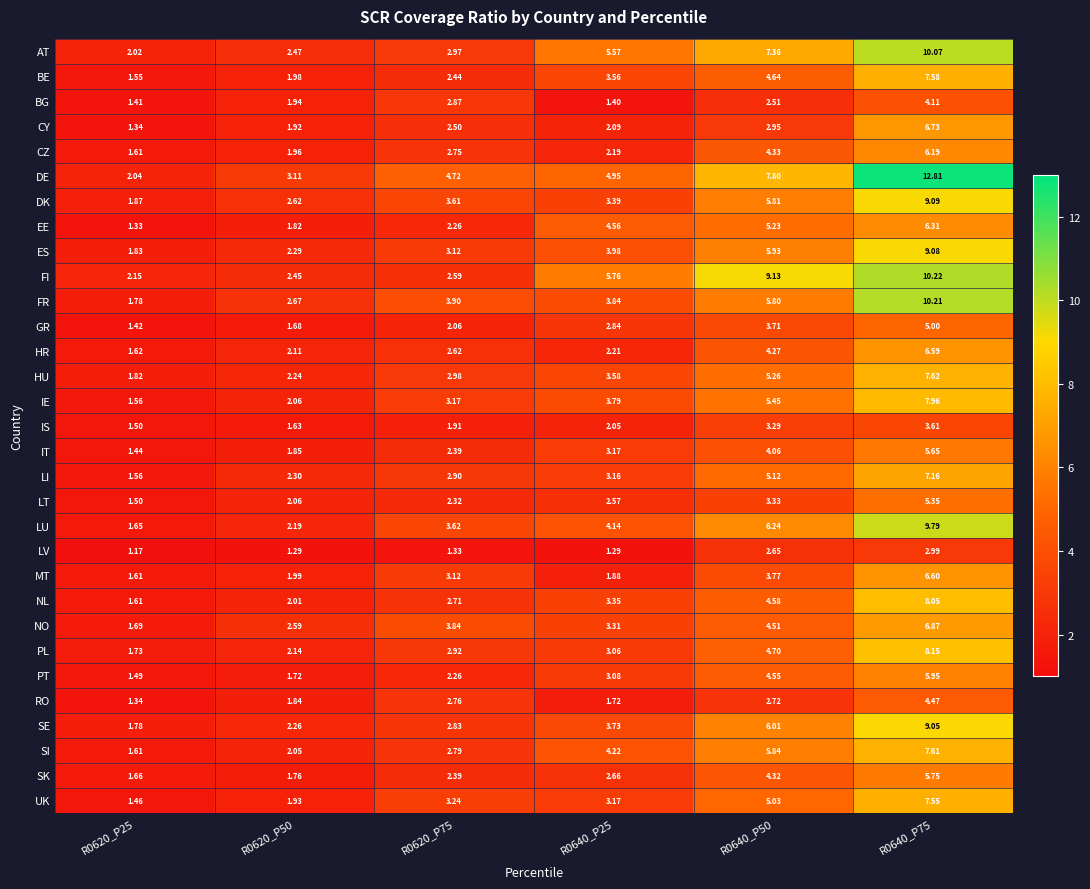

Which label corresponds to the smallest value in the chart?

R0620_P25